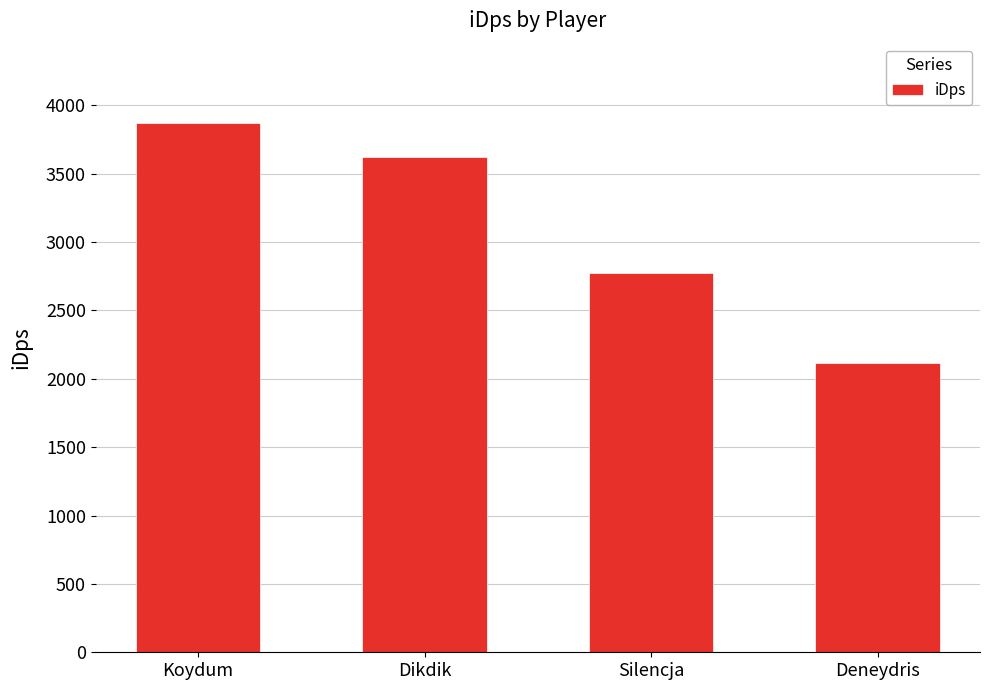

Which category has the lowest value across all series?

Deneydris